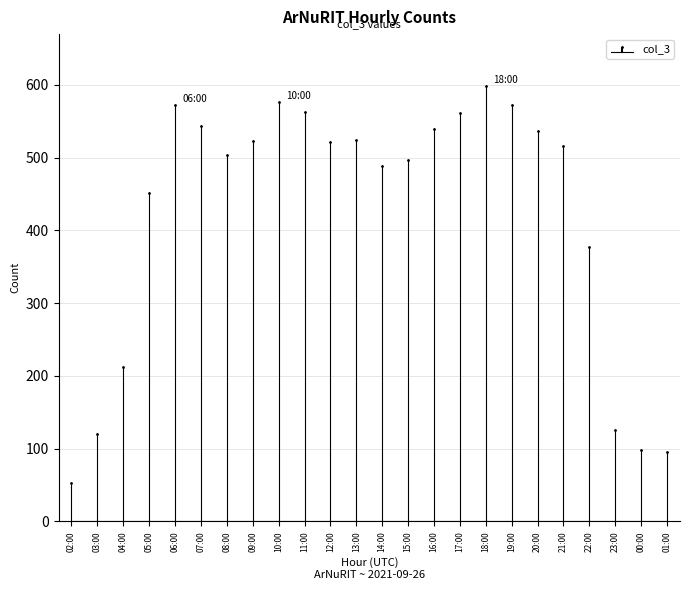

What is the smallest value displayed?

53